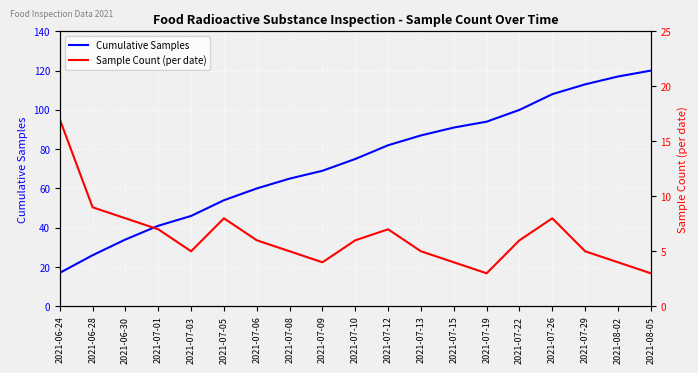

What is the total value across all series at 2021-07-29?

118